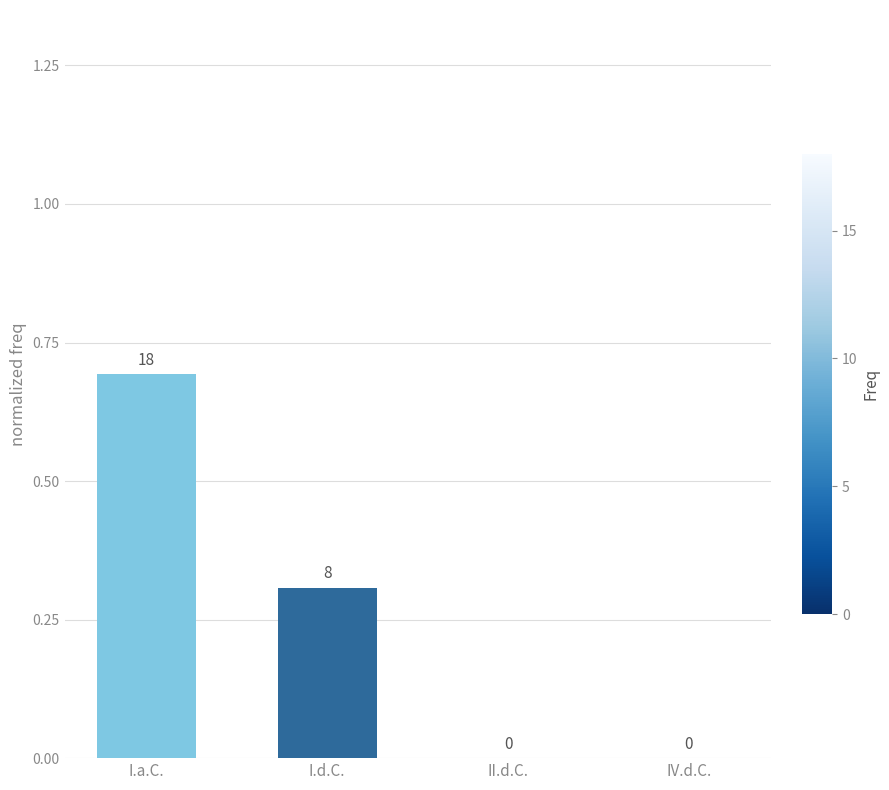

How many values are between 0 and 1?

4